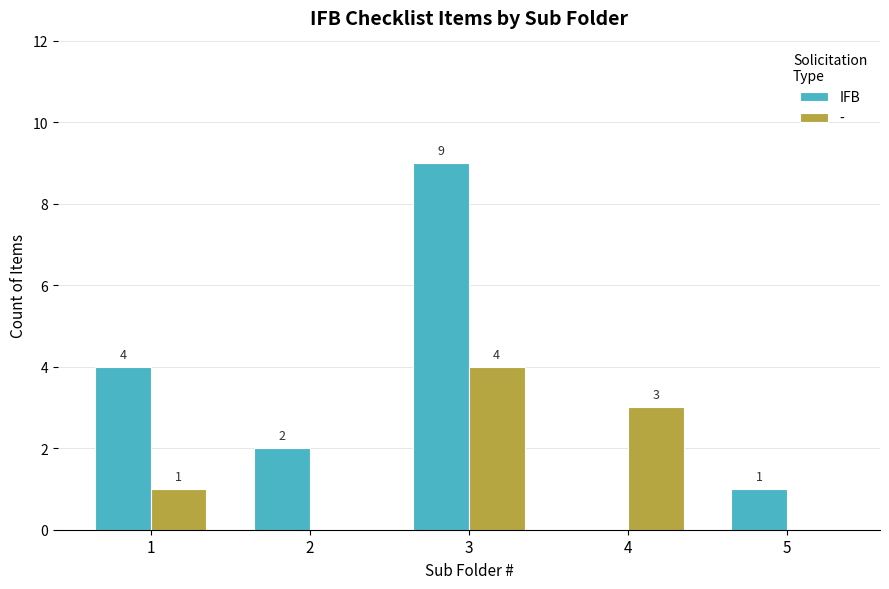

Are the bars horizontal?

No